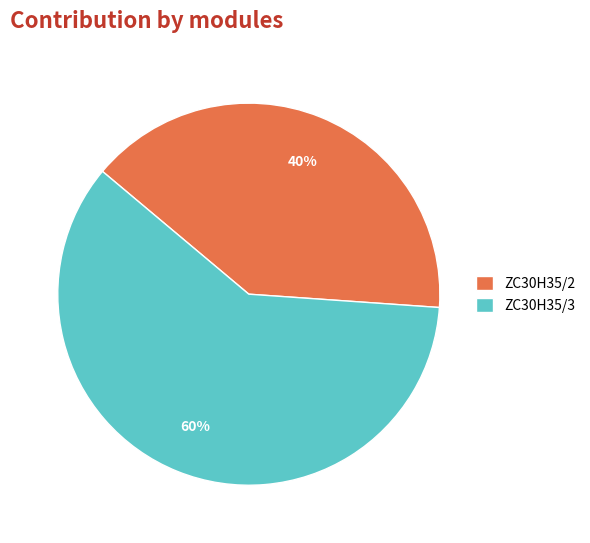

To the nearest percent, what portion does ZC30H35/3 represent?

60%